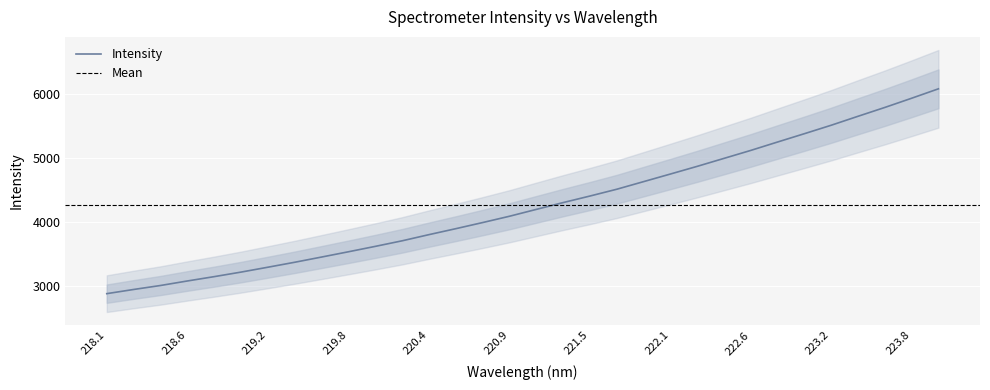

Is it true that Intensity equals 3796.5 at 220.4?

True